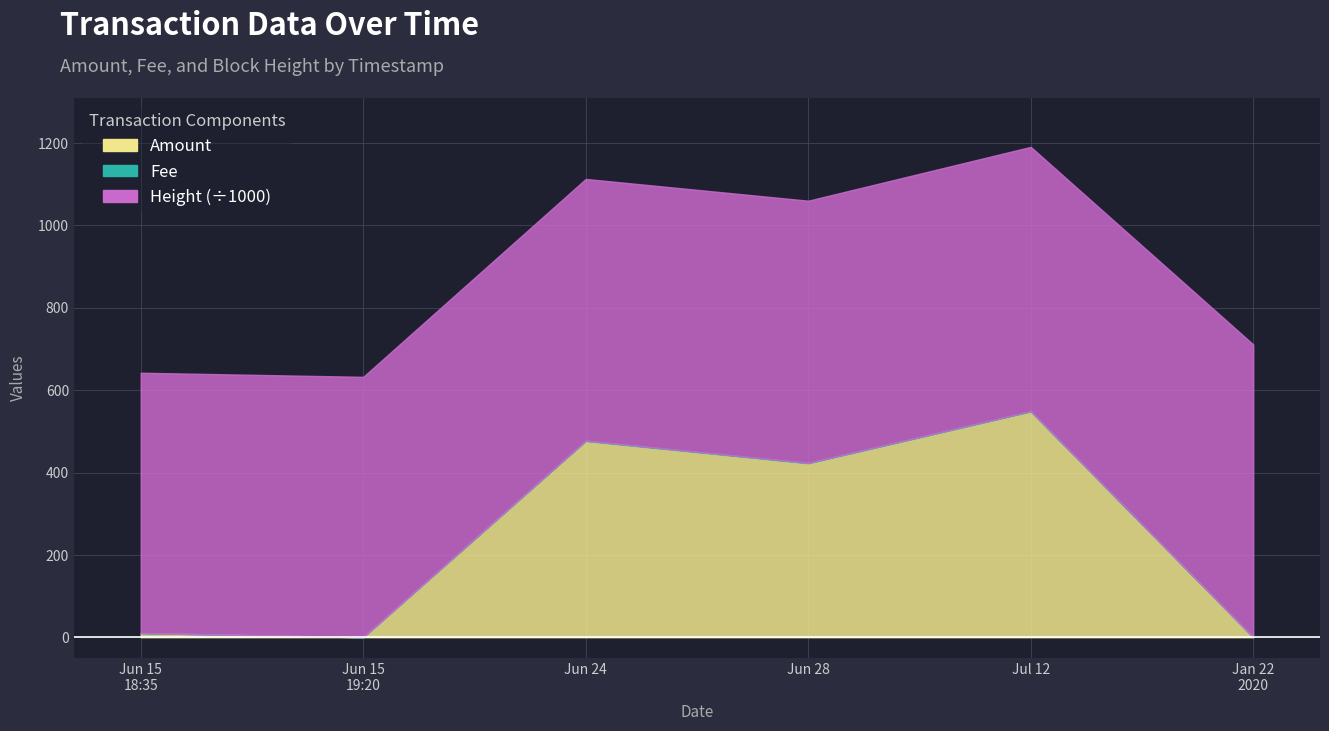

Between which two adjacent categories do Fee and Amount first intersect?

2019-06-15 18:35:17 and 2019-06-15 19:20:11